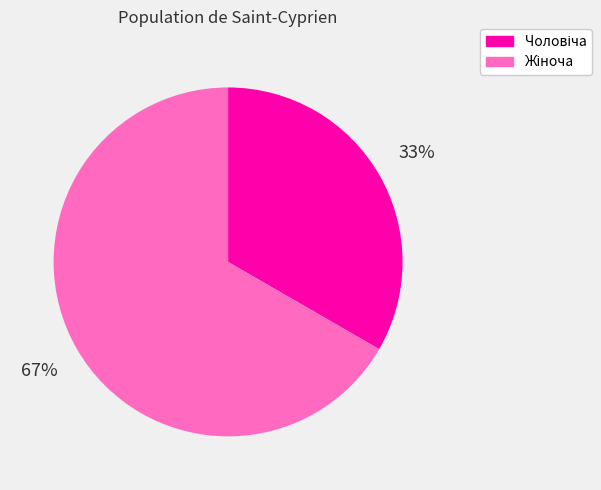

Count the number of slices in the pie.

2